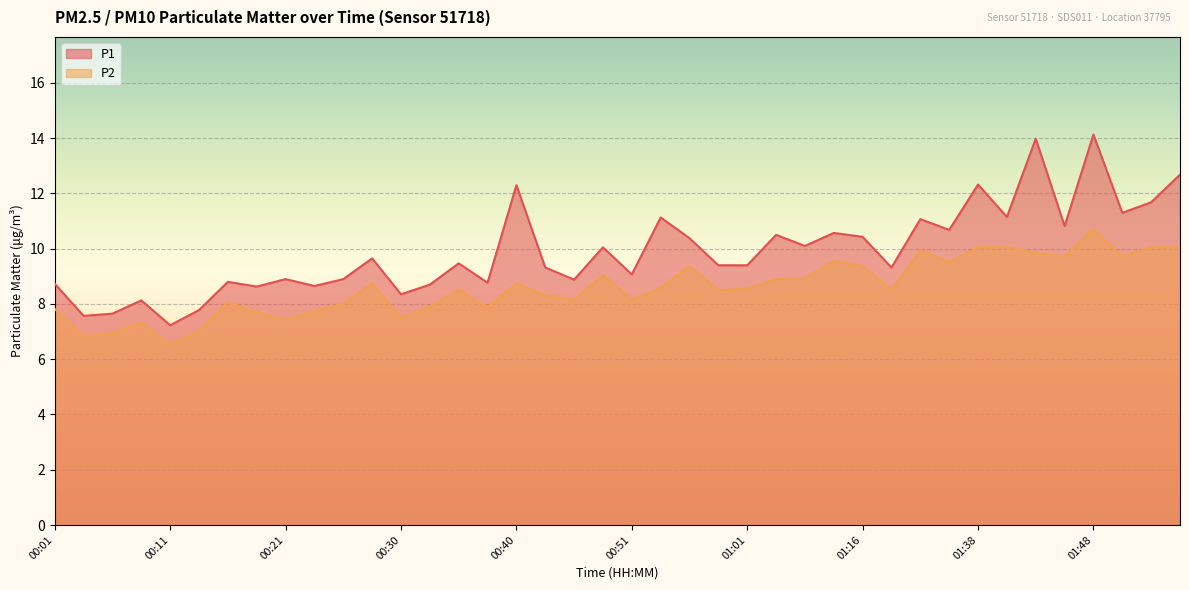

The P1 series shows 13.9 at 00:08. True or false?

False